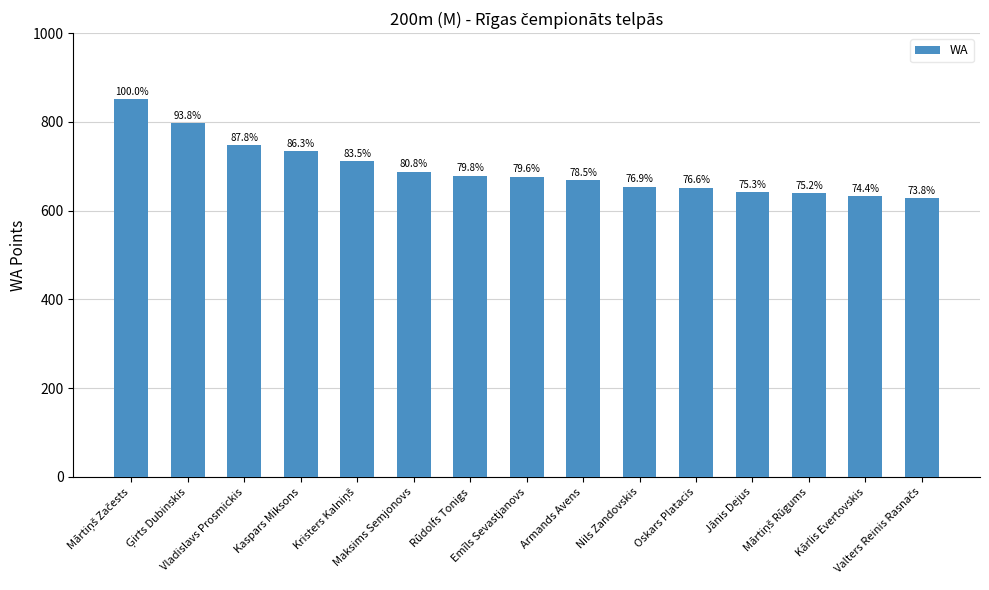

What is the label of the 13th bar from the right?

Vladislavs Prosmickis